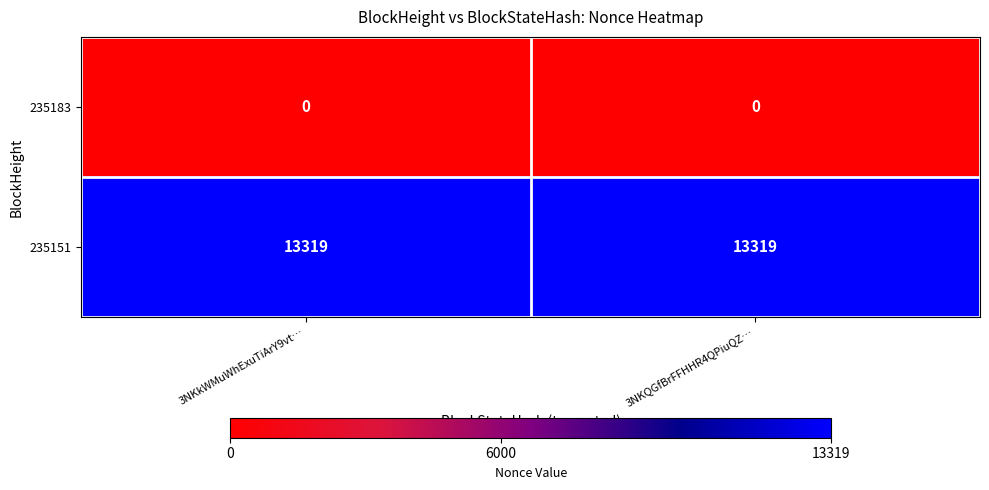

What is the maximum value shown in the chart?

13319